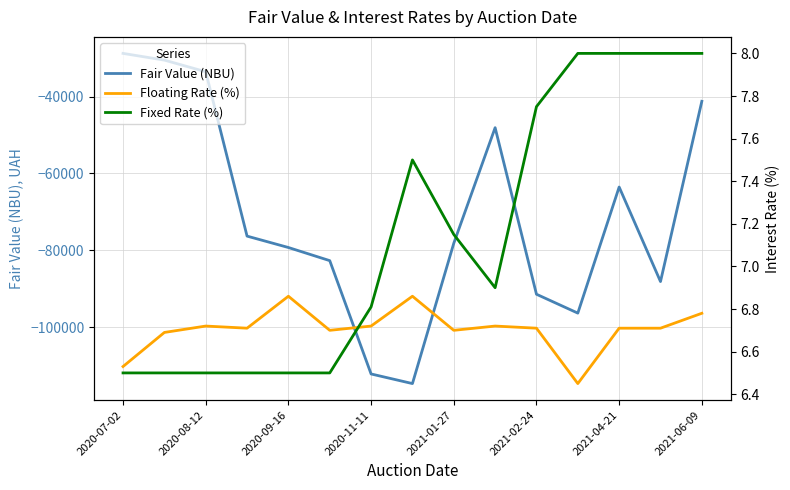

What is the lowest value of the Fair Value (NBU) series?

-114661.0